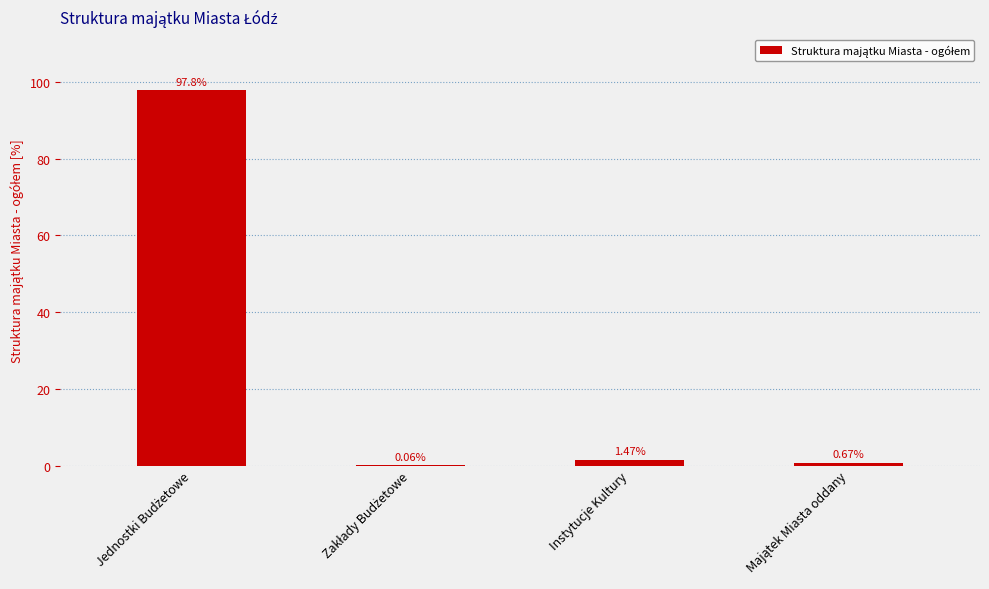

Where is the data nearest to the value 48?

Instytucje Kultury